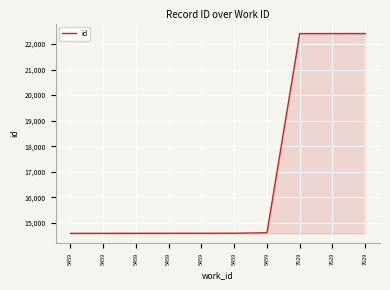

What is the change in value from 5459 to 7629?

+7805